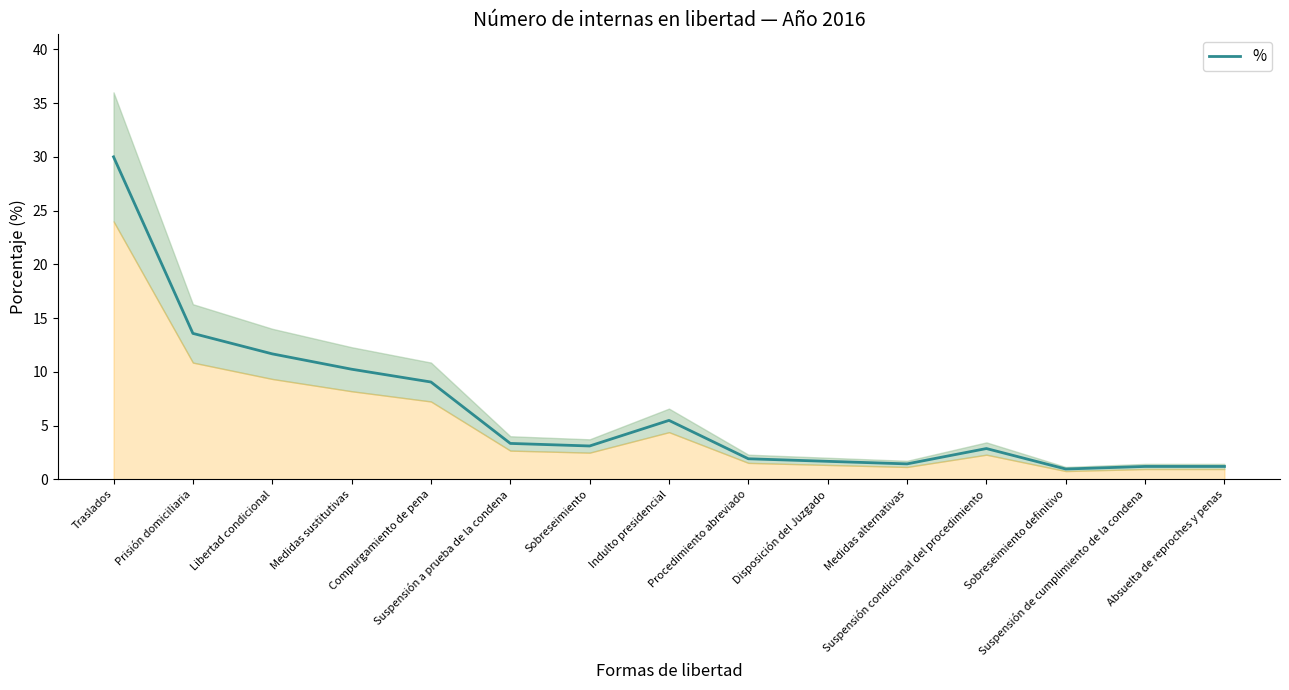

Rank the categories by value from lowest to highest.

Sobreseimiento definitivo, Suspensión de cumplimiento de la condena, Absuelta de reproches y penas, Medidas alternativas, Disposición del Juzgado, Procedimiento abreviado, Suspensión condicional del procedimiento, Sobreseimiento, Suspensión a prueba de la condena, Indulto presidencial, Compurgamiento de pena, Medidas sustitutivas, Libertad condicional, Prisión domiciliaria, Traslados